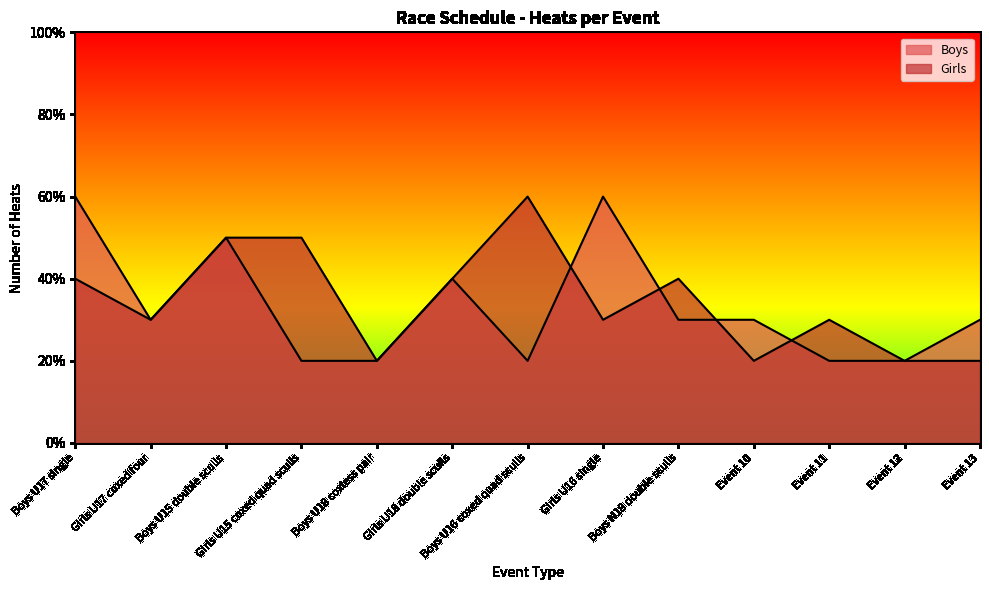

Does the chart have visible grid lines?

No